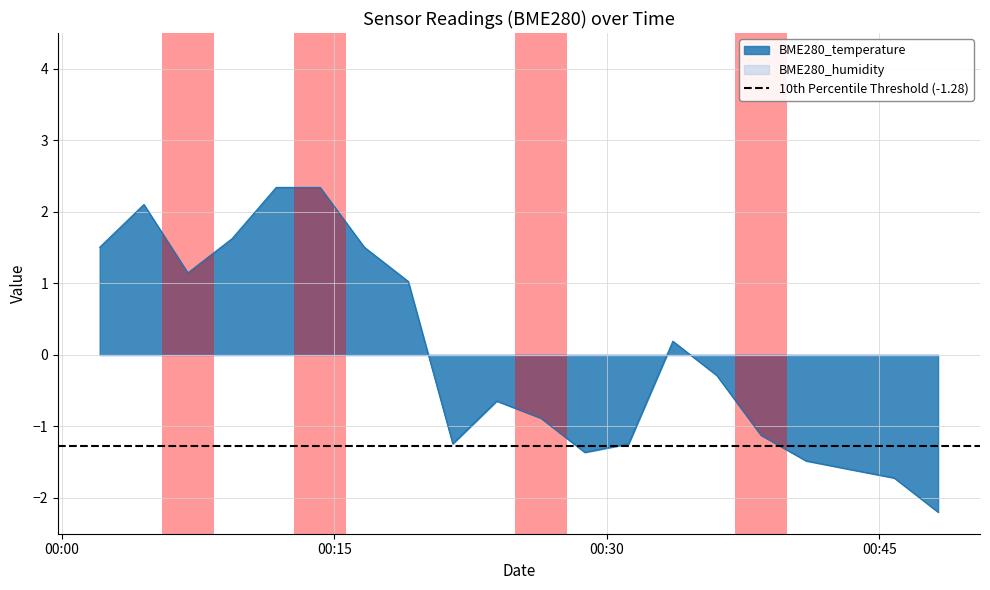

Rank the categories by value from lowest to highest.

2023/04/22 00:48:14, 2023/04/22 00:45:49, 2023/04/22 00:43:23, 2023/04/22 00:40:58, 2023/04/22 00:28:47, 2023/04/22 00:21:31, 2023/04/22 00:31:12, 2023/04/22 00:38:29, 2023/04/22 00:26:22, 2023/04/22 00:23:56, 2023/04/22 00:36:03, 2023/04/22 00:33:38, 2023/04/22 00:19:04, 2023/04/22 00:06:56, 2023/04/22 00:02:05, 2023/04/22 00:16:39, 2023/04/22 00:09:22, 2023/04/22 00:04:31, 2023/04/22 00:11:48, 2023/04/22 00:14:13